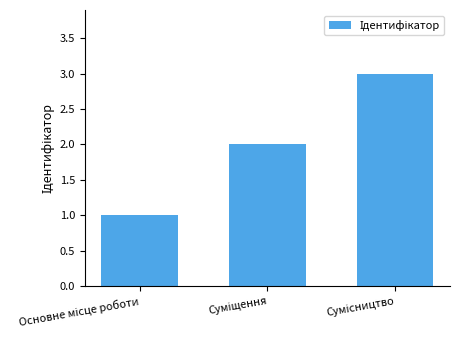

What is the sum of all values?

6